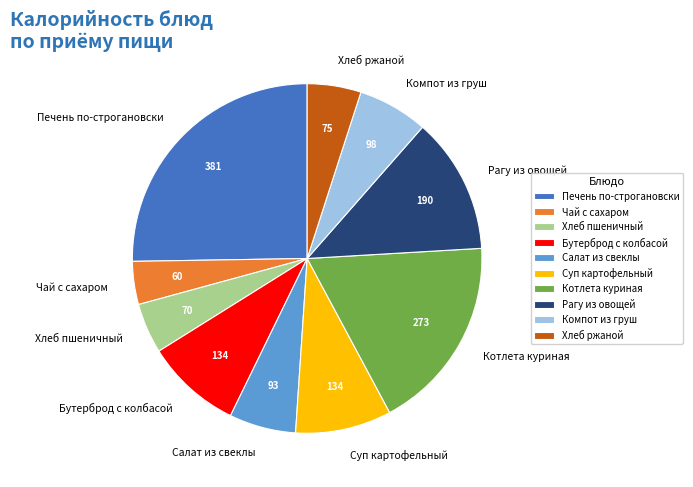

How many segments does this pie chart have?

10